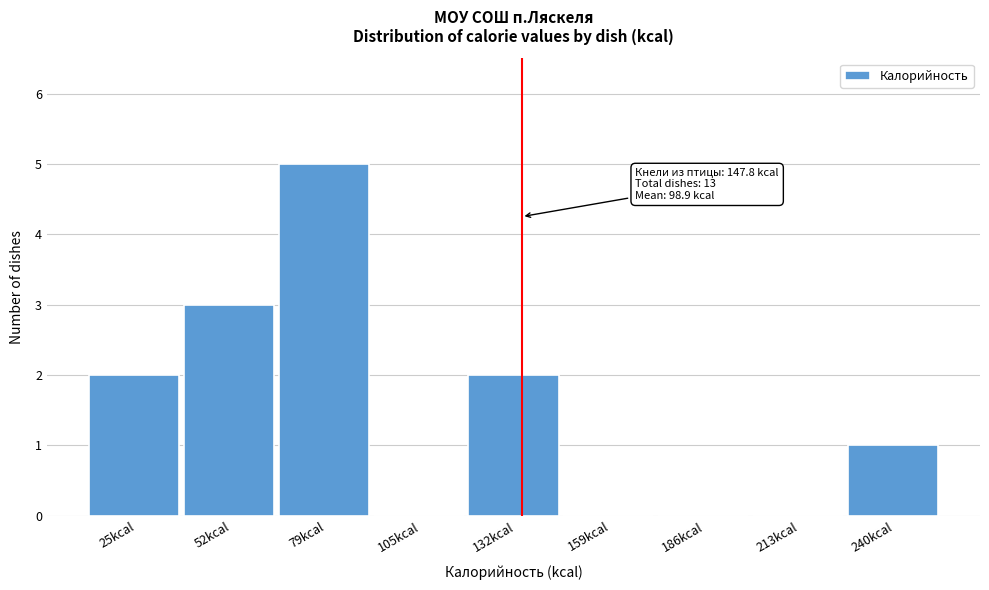

Reading right to left, extract all data points from this chart.

240kcal=1	213kcal=0	186kcal=0	159kcal=0	132kcal=2	105kcal=0	79kcal=5	52kcal=3	25kcal=2